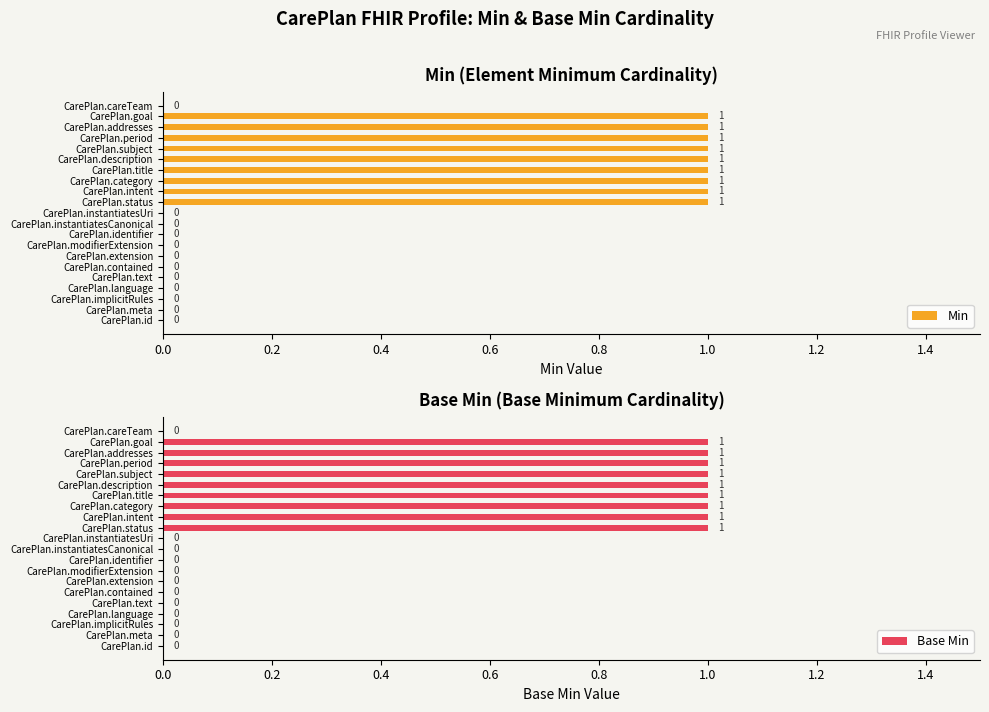

The Min series shows 1 at CarePlan.period. True or false?

True